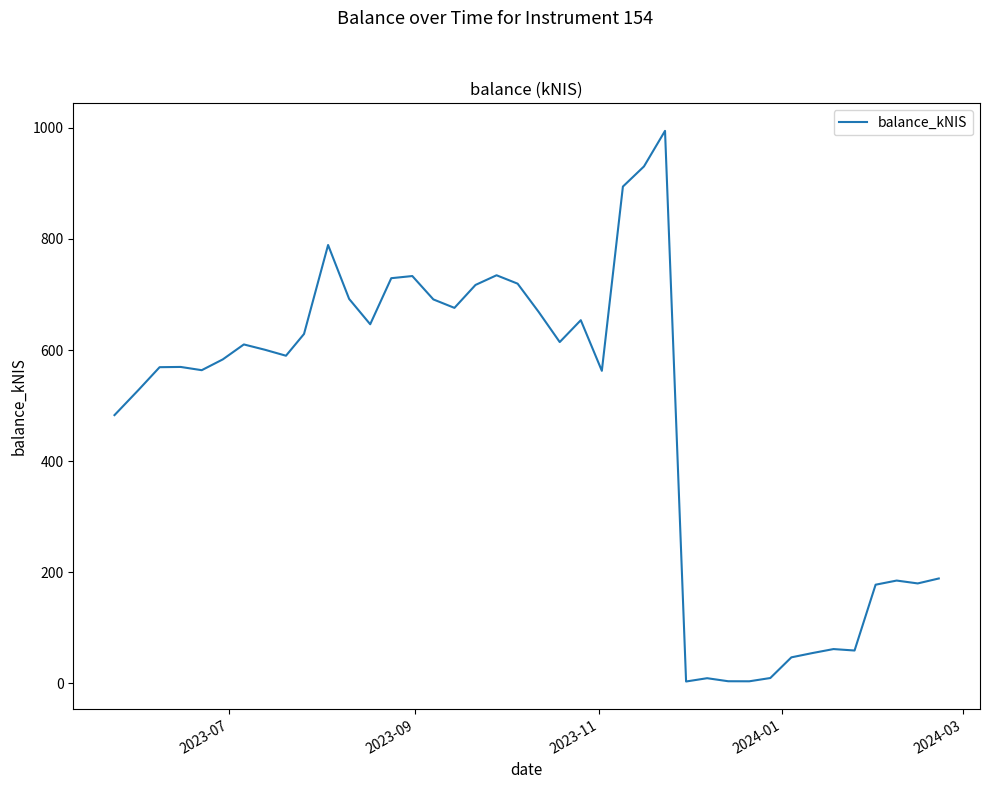

What is the greatest value displayed?

994.6